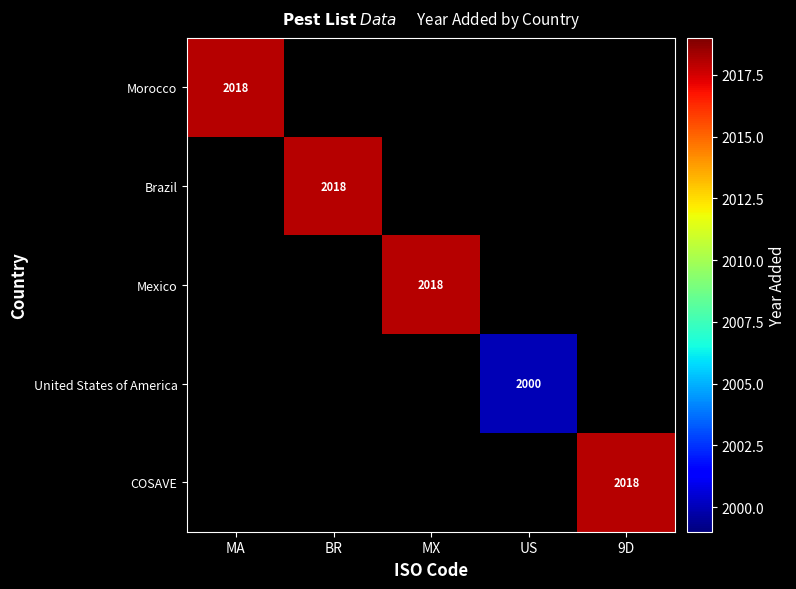

Is it true that COSAVE equals 2018 at 9D?

True